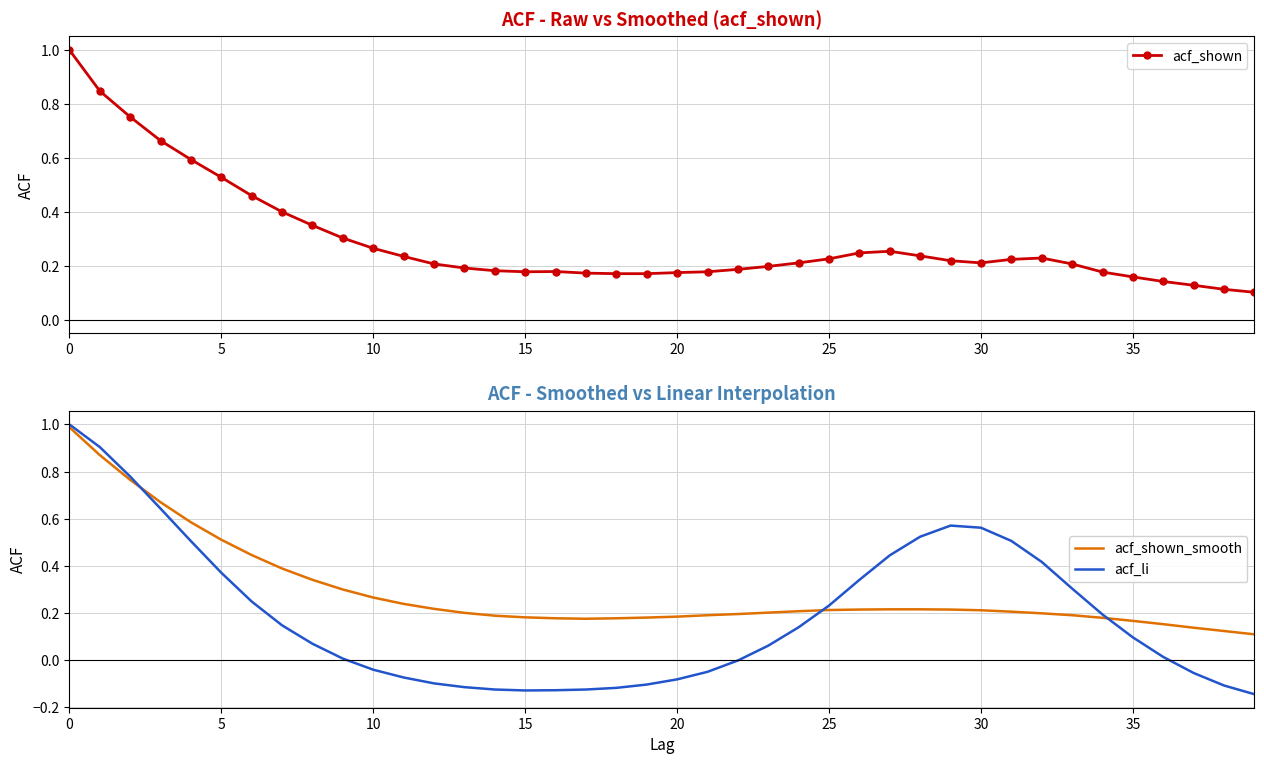

What are all the series names shown in the legend?

acf_shown, acf_shown_smooth, acf_li